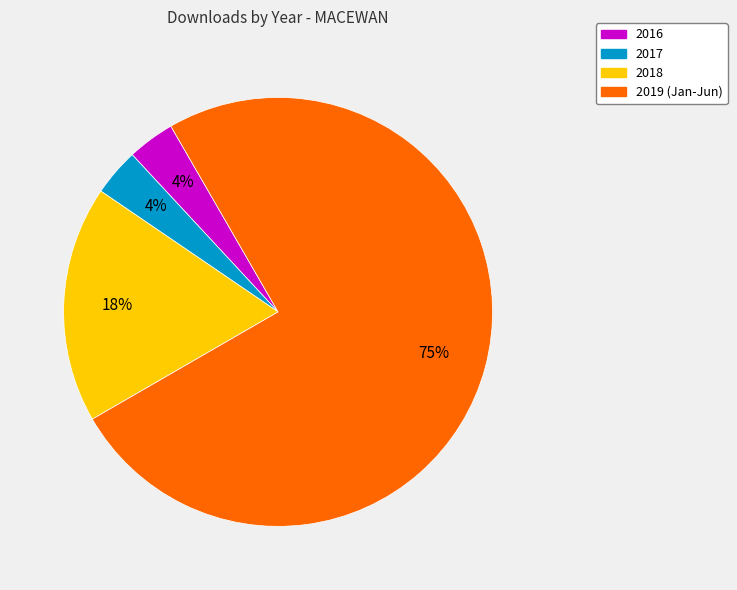

Does any single category account for the majority?

Yes